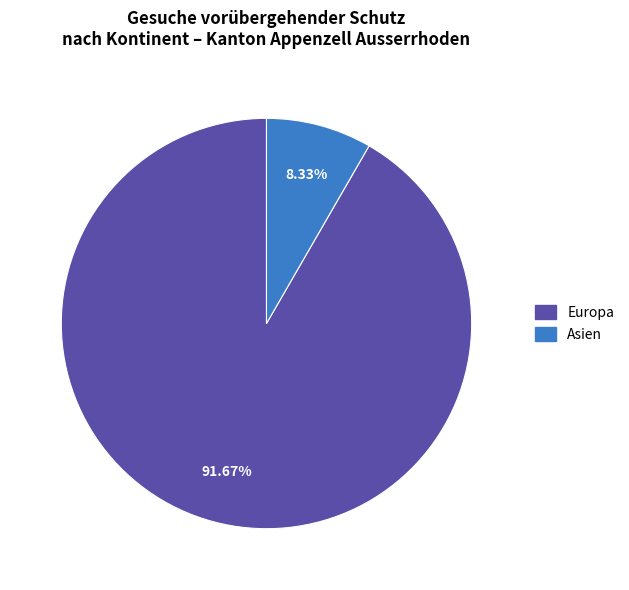

Count the number of slices in the pie.

2